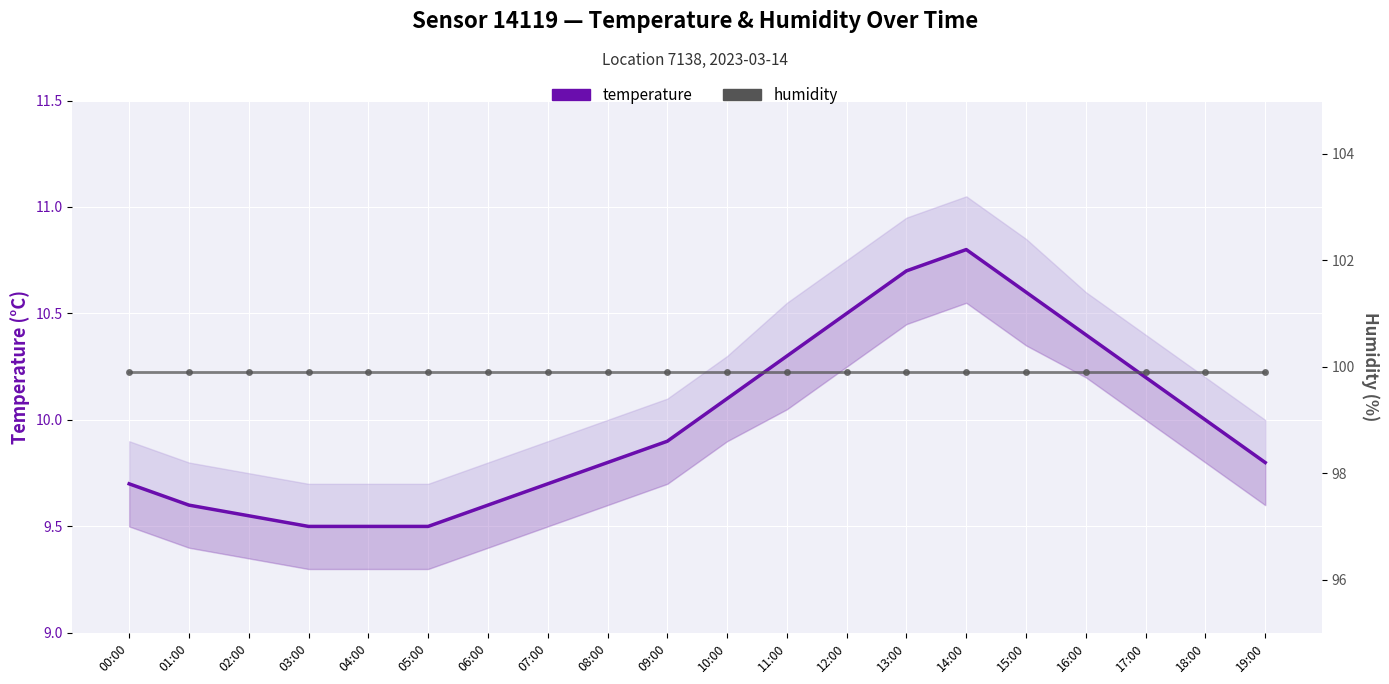

What are all the series names shown in the legend?

temperature, humidity